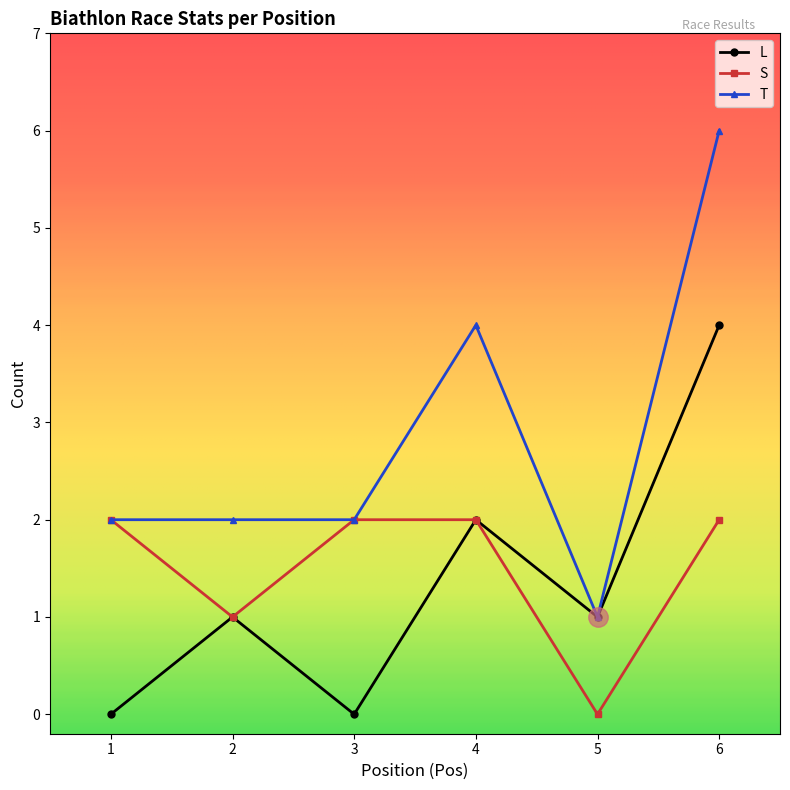

What is the value of the L point at the 4th from the left?

2